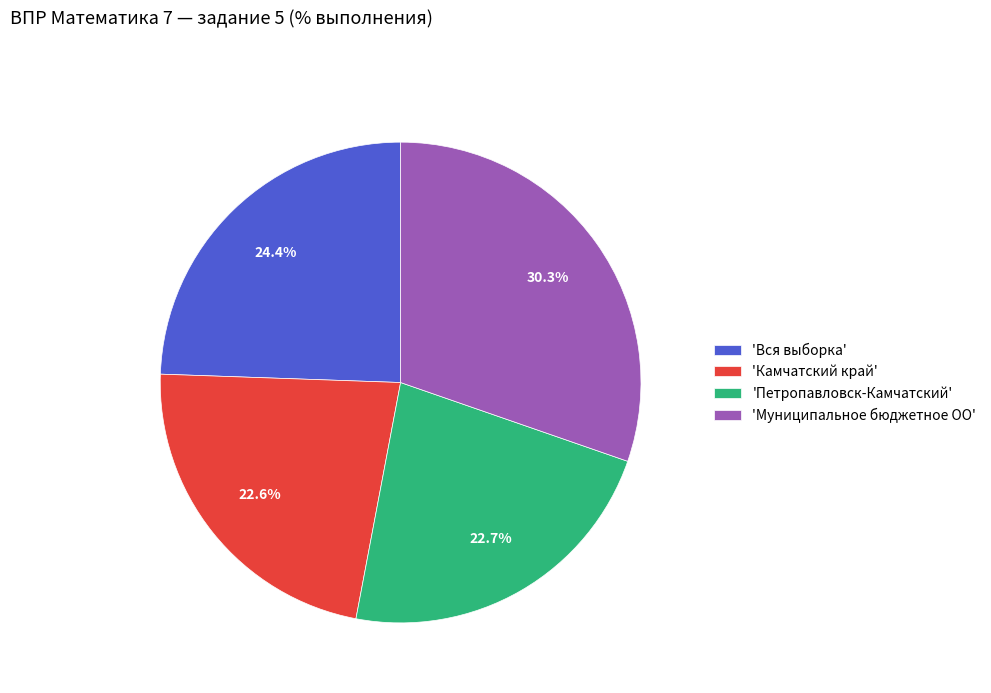

How many segments does this pie chart have?

4